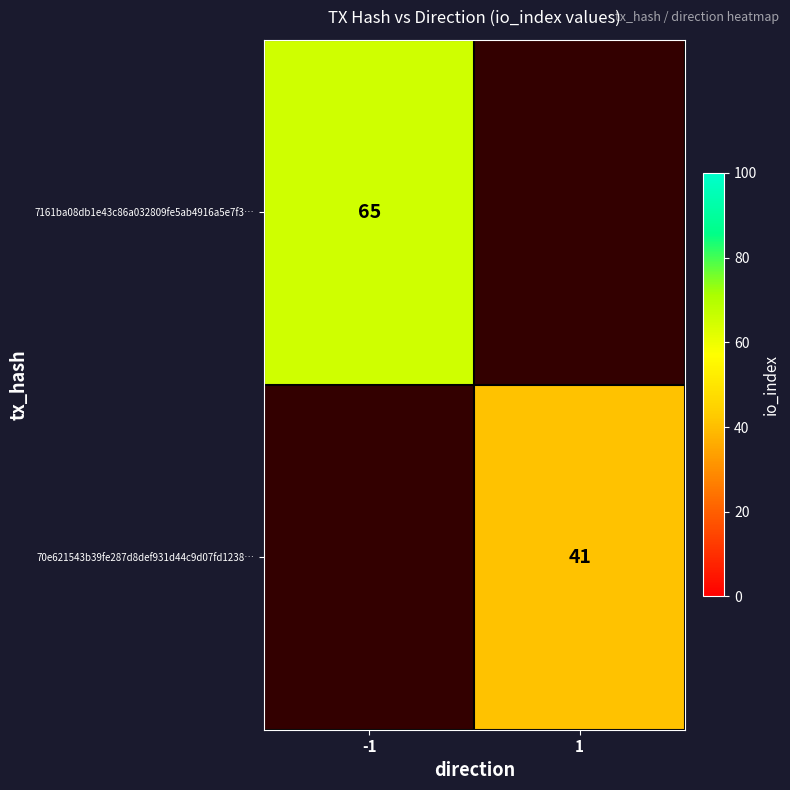

True or false: 7161ba08db1e43c86a032809fe5ab4916a5e7f3… has a value of 97 at -1.

False